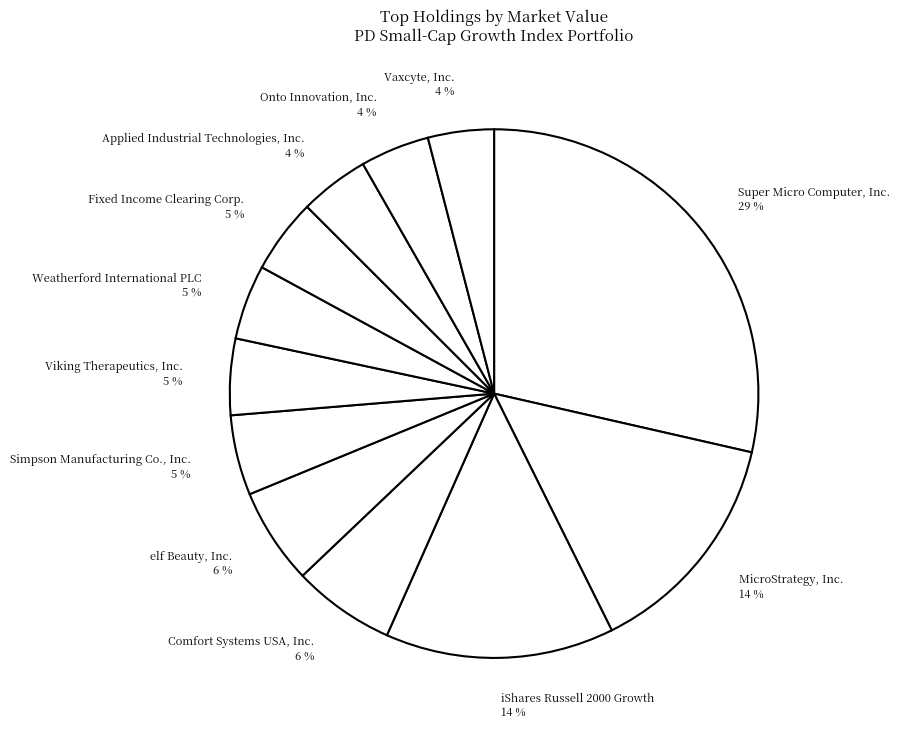

Does Fixed Income Clearing Corp. represent more than half of the total?

No